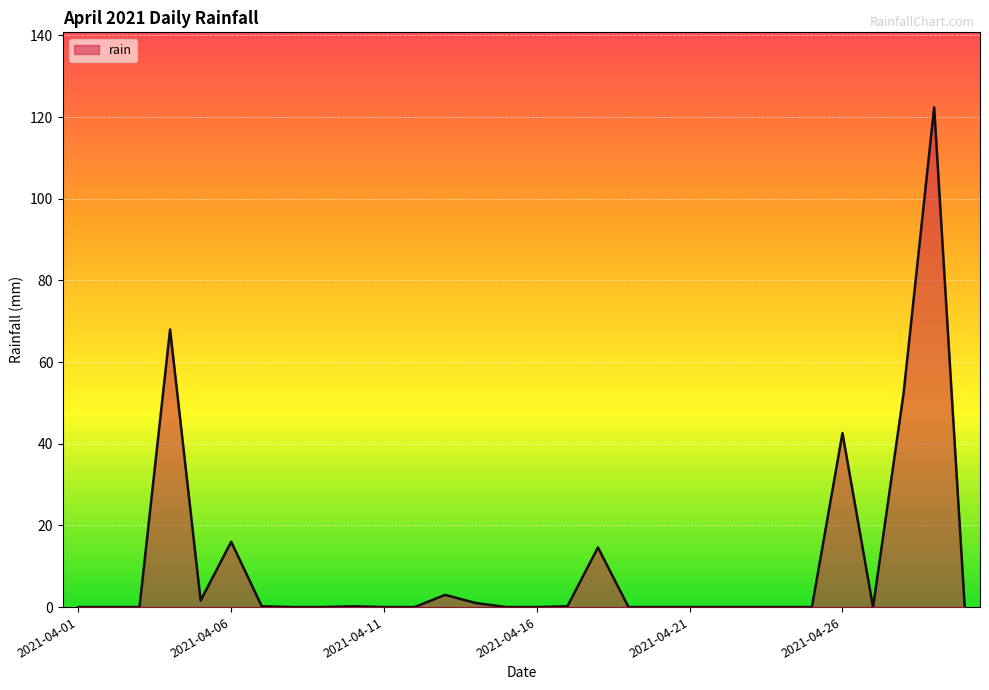

What is the maximum value shown in the chart?

122.4